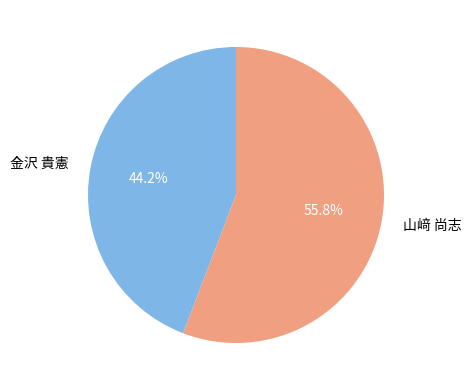

Between 山﨑 尚志 and 金沢 貴憲, which is larger?

山﨑 尚志